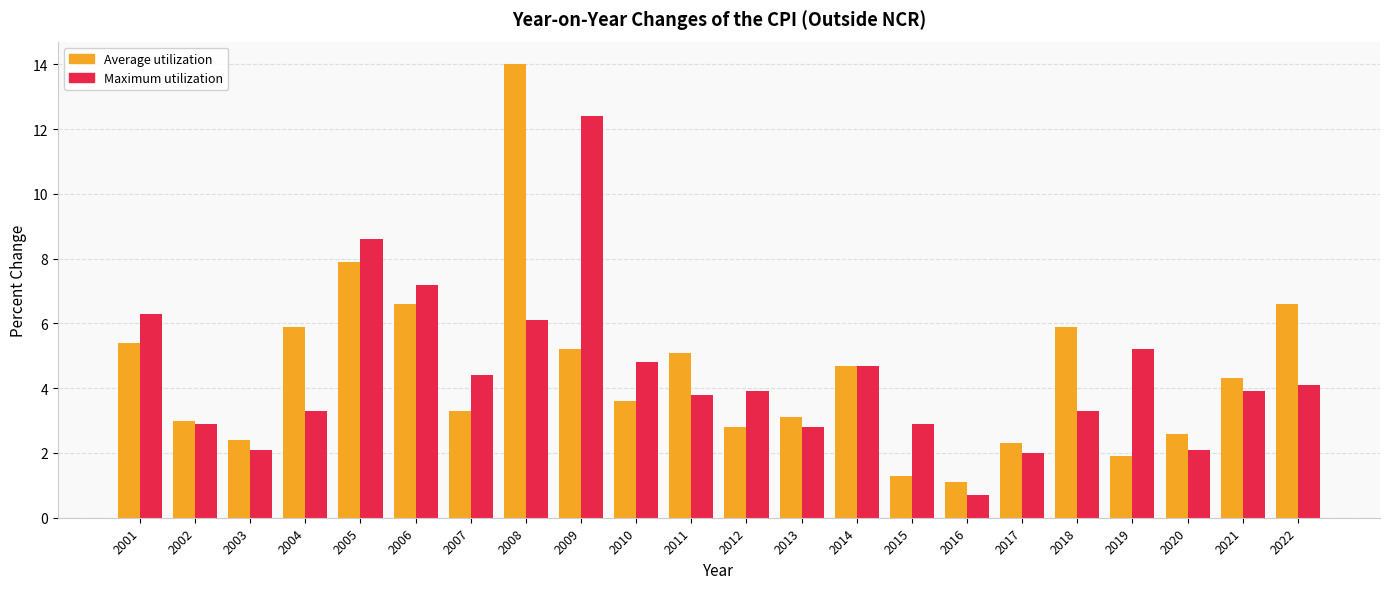

What is the difference between the Maximum utilization values at 2009 and 2018?

9.1